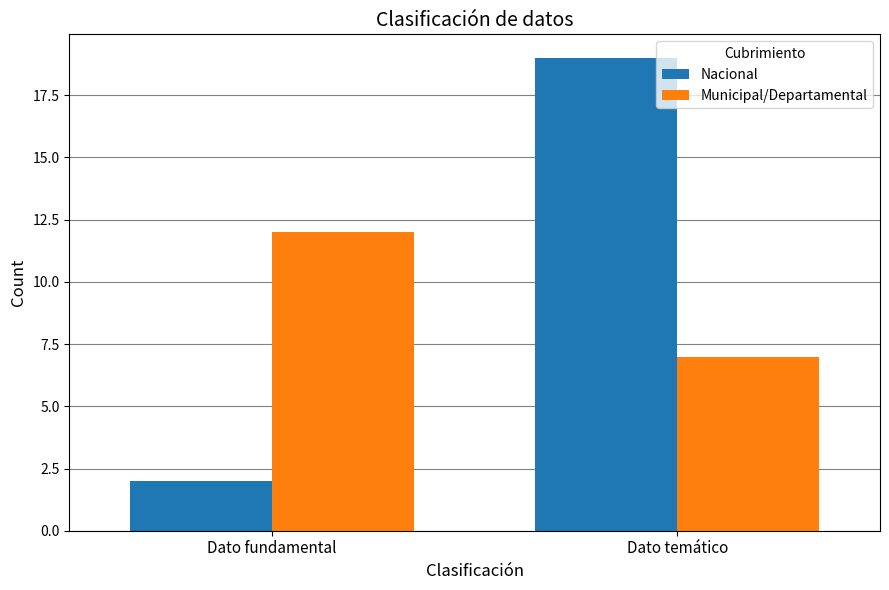

At how many categories does at least one series exceed 4?

2